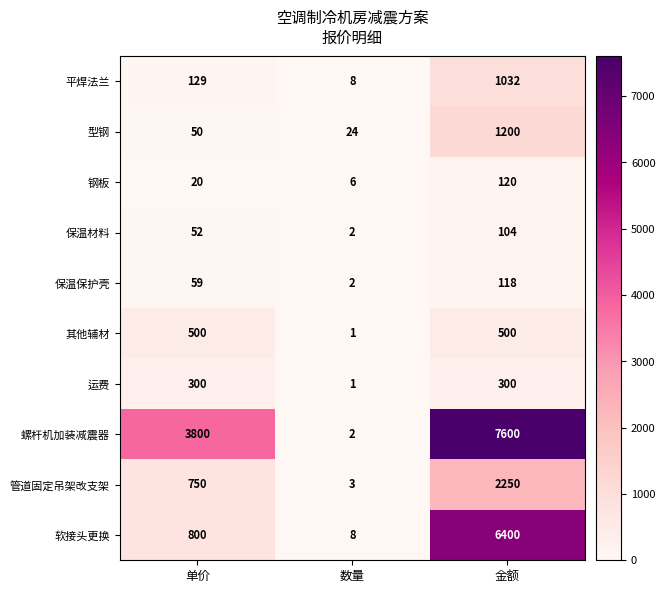

True or false: 保温保护壳 has a value of 1 at 数量.

False